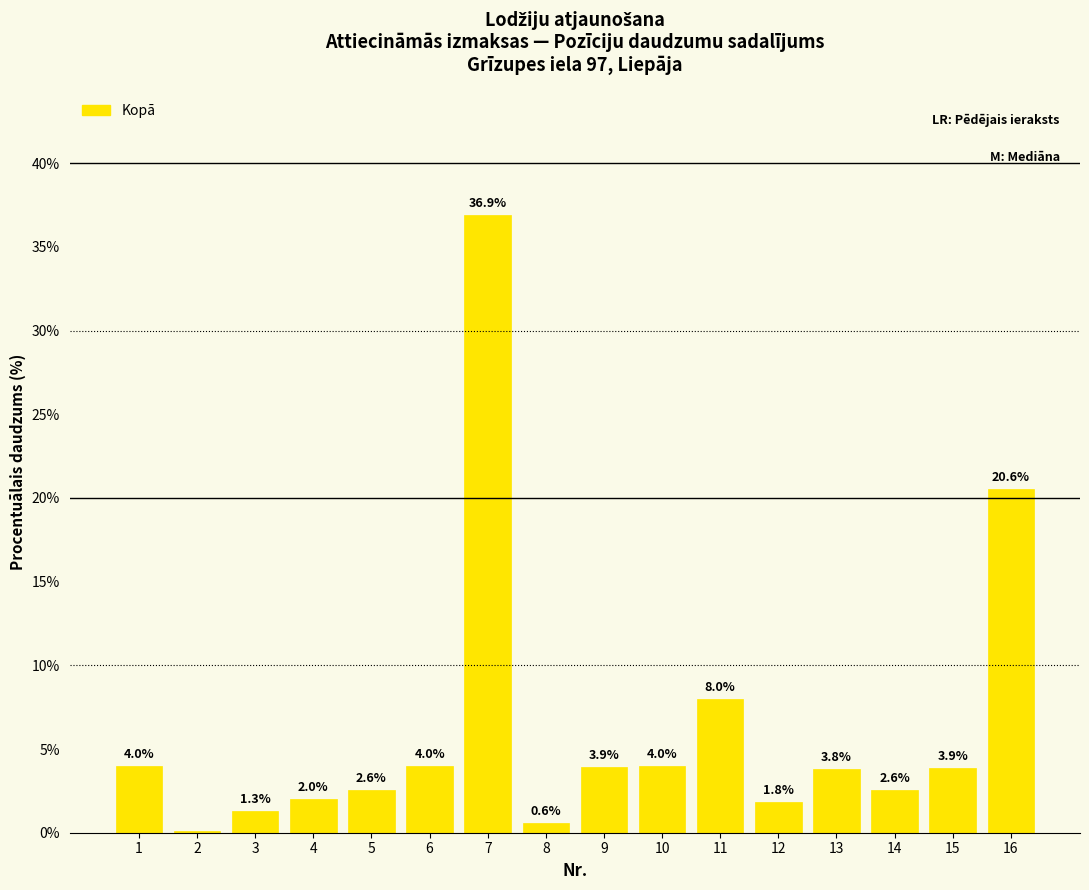

What is the change in value from 2 to 9?

+3.8